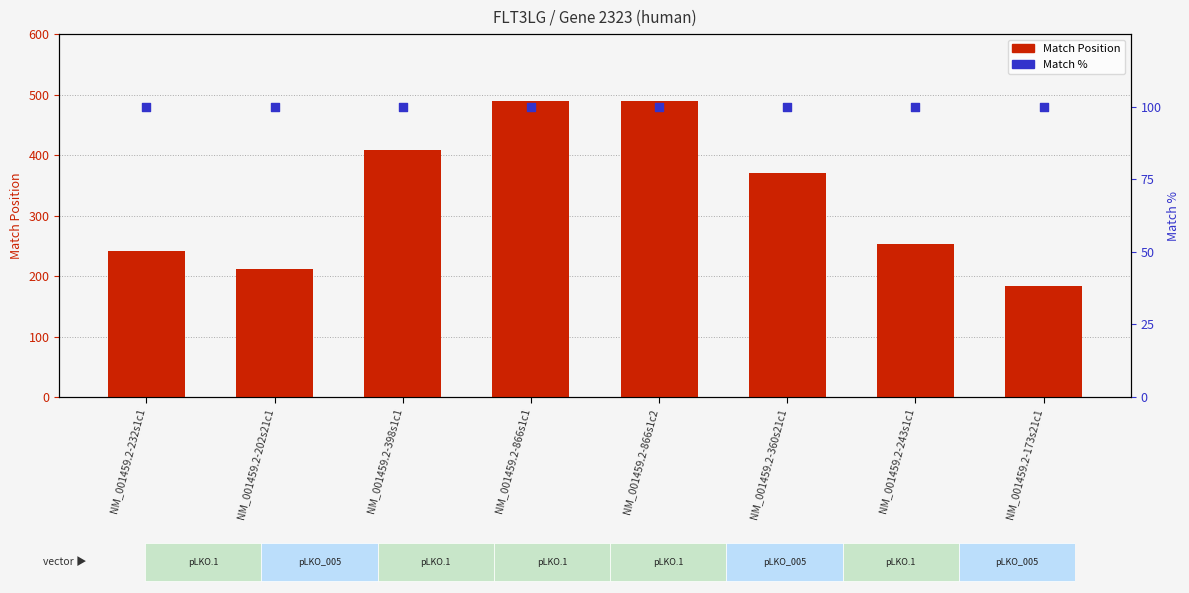

Is the value of Match % at NM_001459.2-243s1c1 greater than the value of Match Position at NM_001459.2-866s1c2?

No